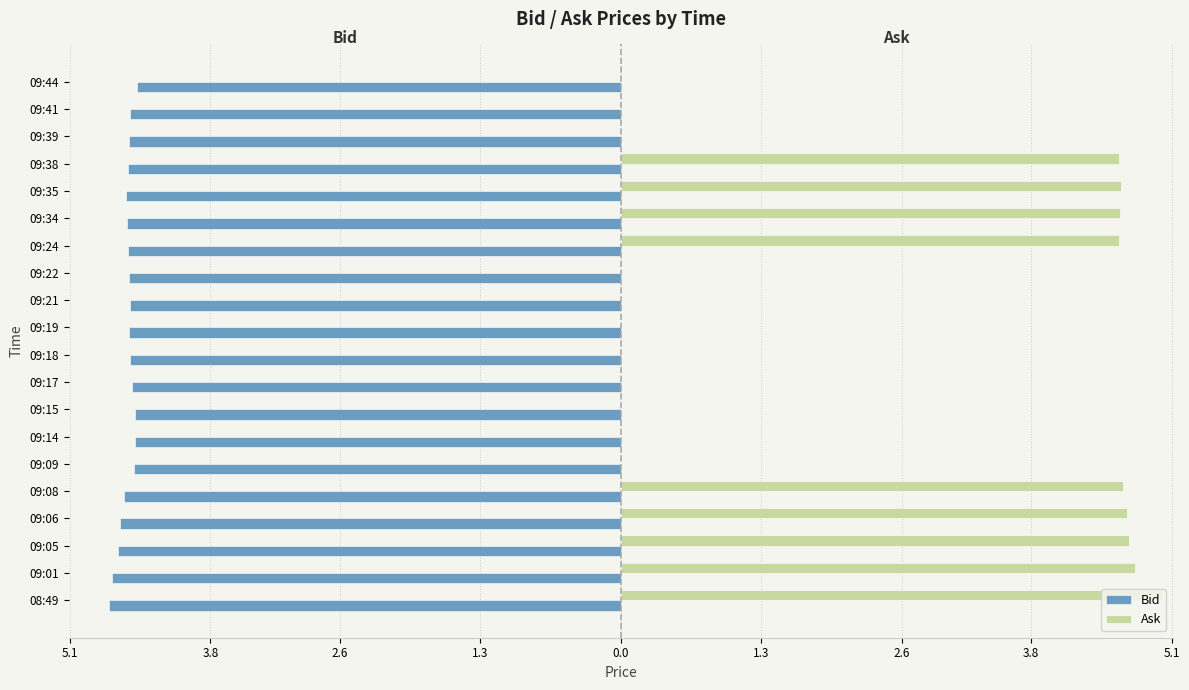

What are all the series names shown in the legend?

Bid, Ask